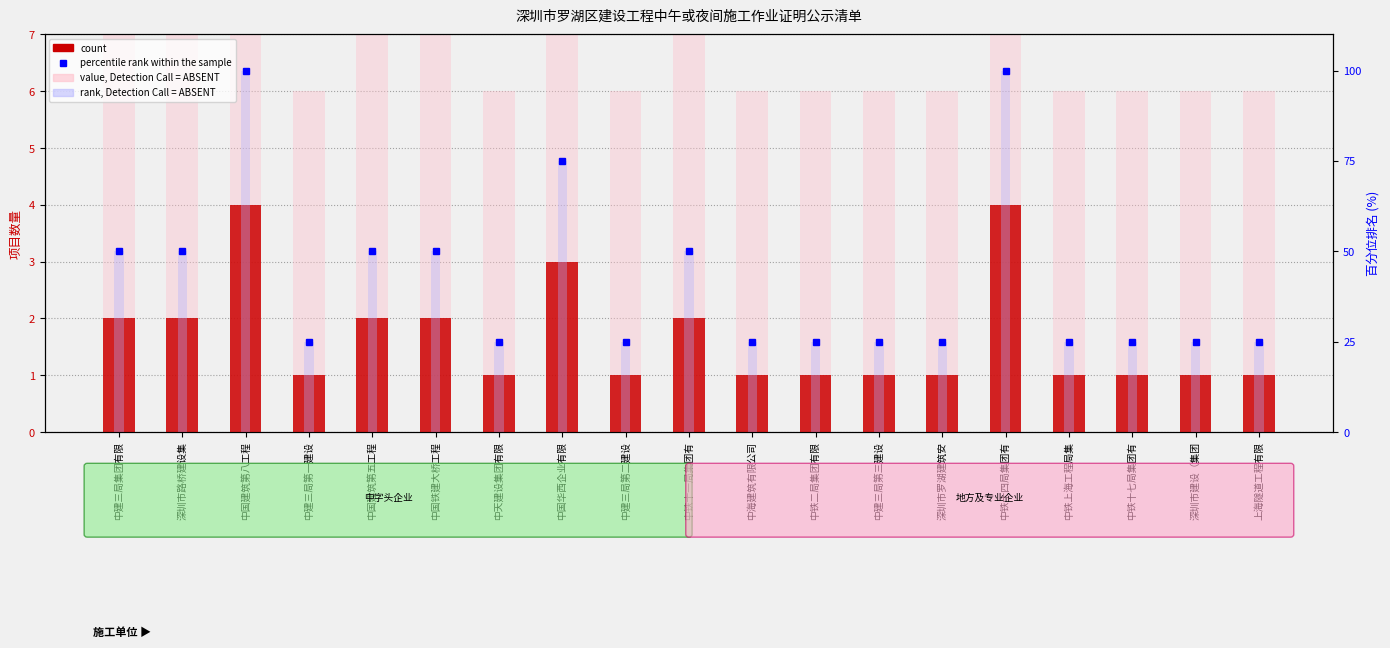

Rank the series at 深圳市罗湖建筑安 from lowest to highest value.

count, value, Detection Call = ABSENT, percentile rank, rank, Detection Call = ABSENT